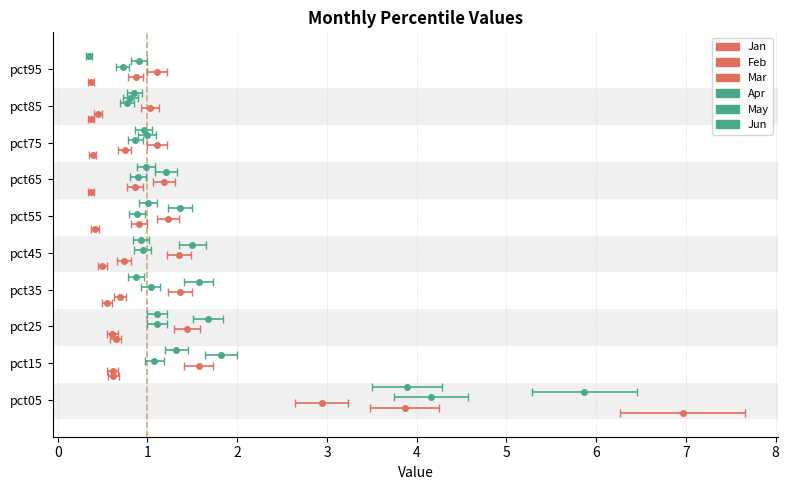

Rank the series at pct85 from highest to lowest value.

Mar, Jun, May, Apr, Feb, Jan